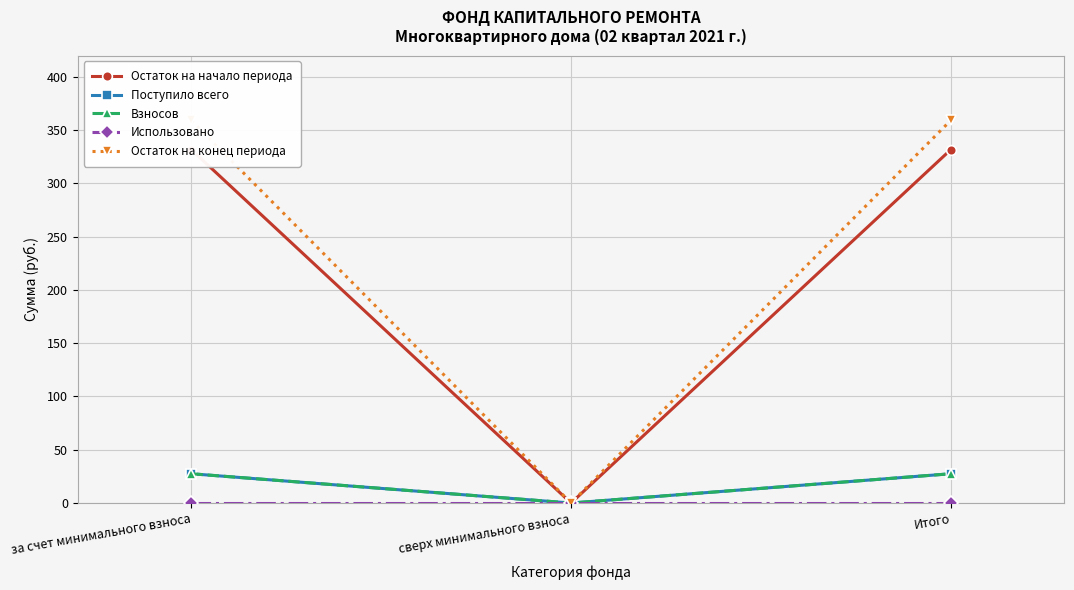

What is the maximum value shown in the chart?

359.1